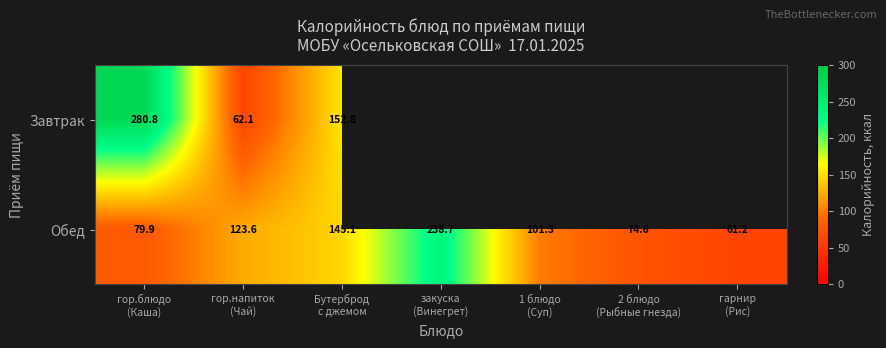

What is the difference between the highest and lowest values at гор.напиток
(Чай)?

61.5